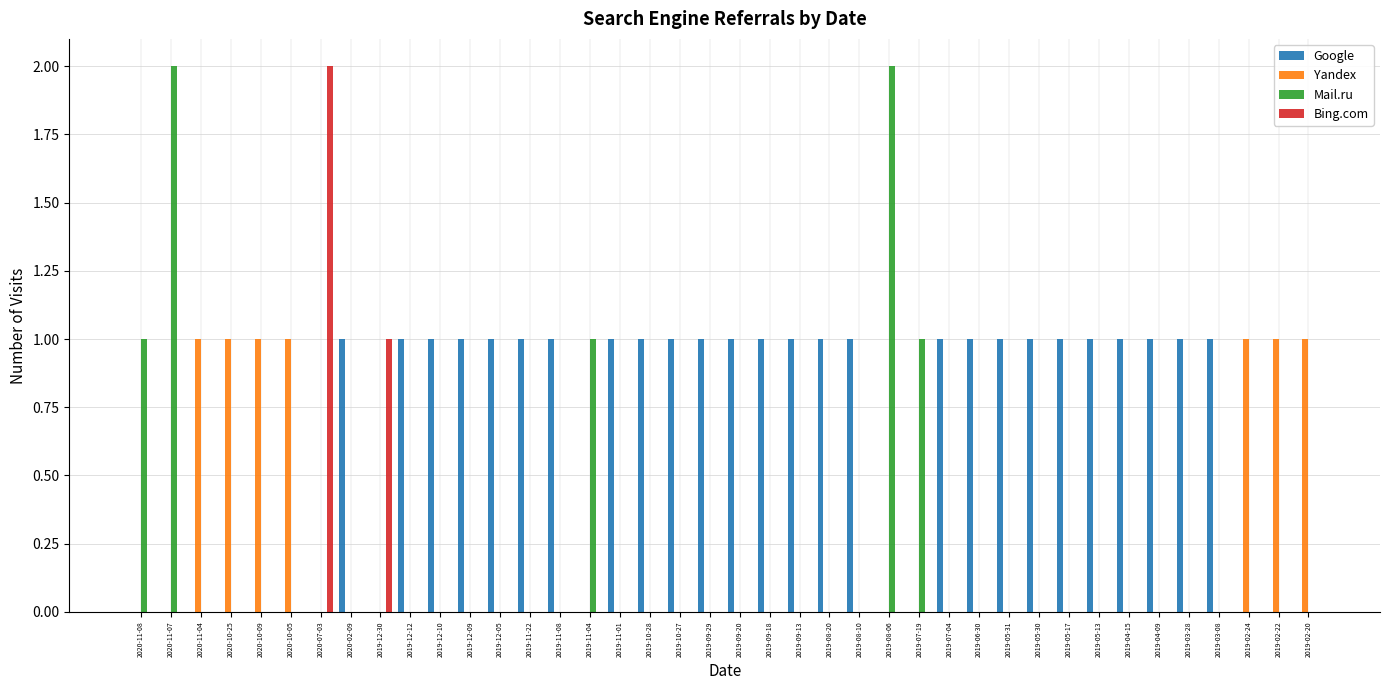

What are all the series names shown in the legend?

Google, Yandex, Mail.ru, Bing.com